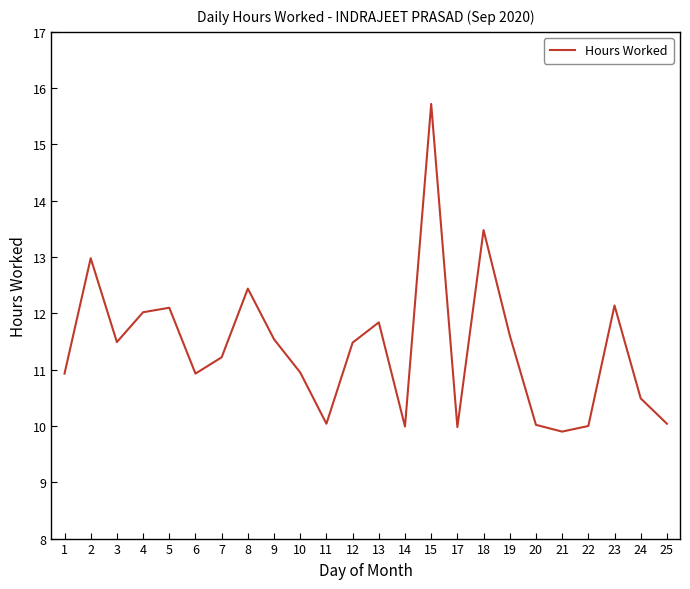

How many series are shown in this chart?

1